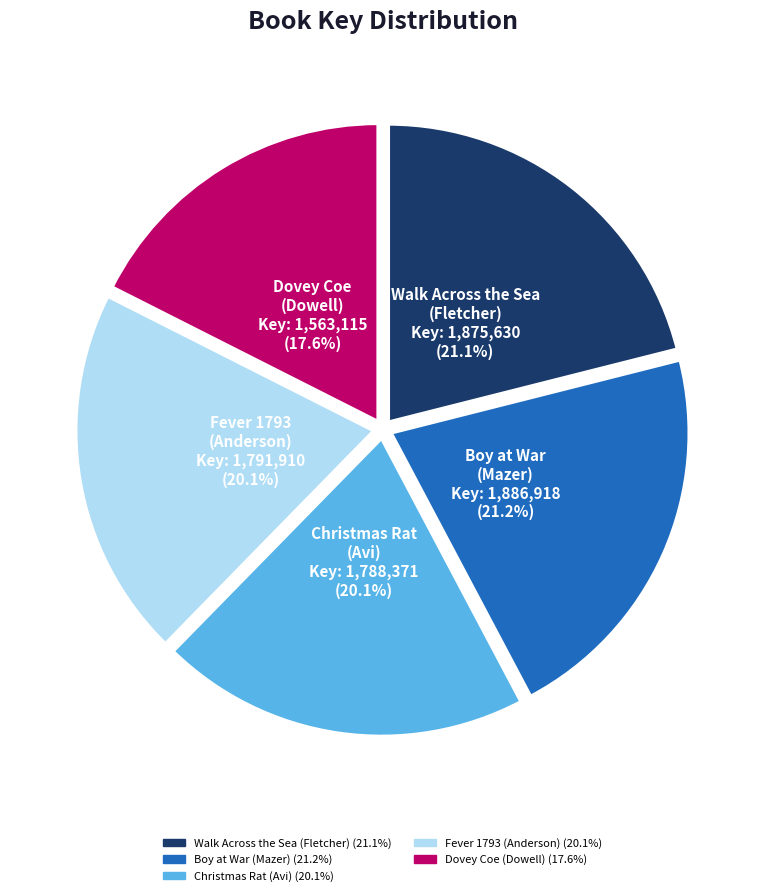

To the nearest percent, what is the average slice percentage?

20%